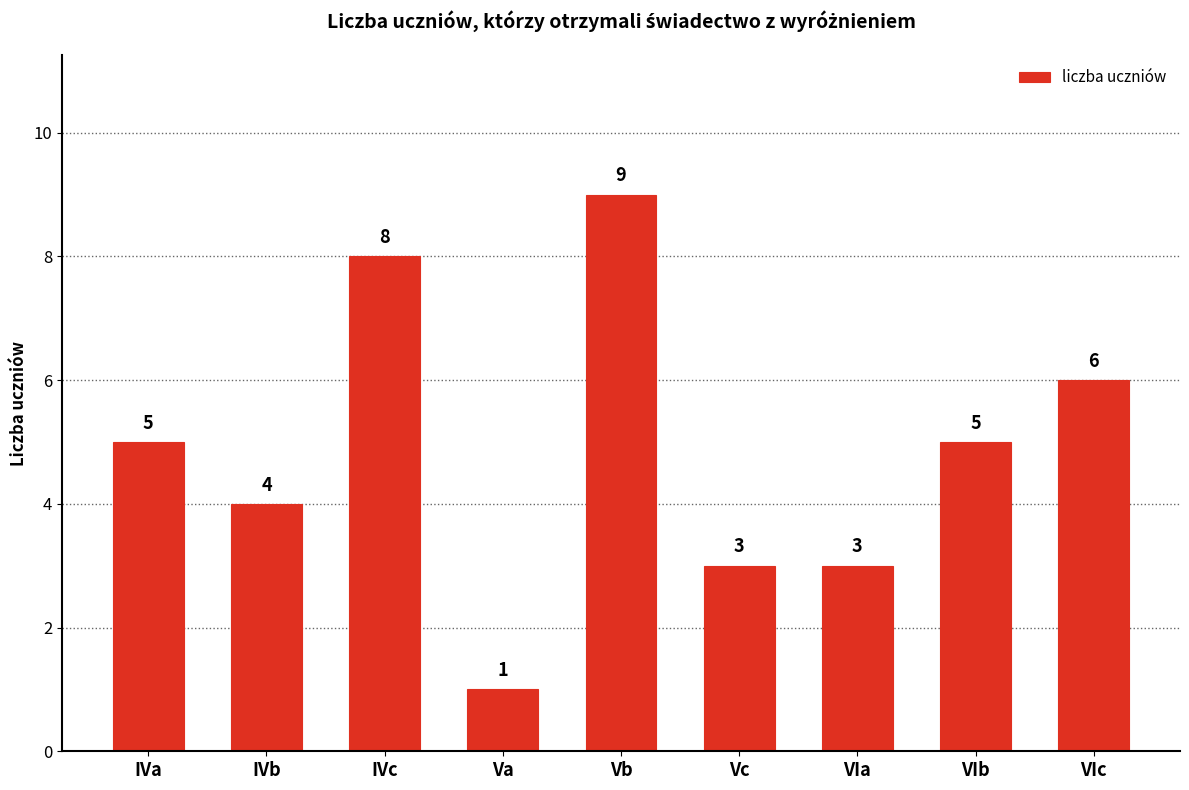

What is the label of the 4th bar from the left?

Va